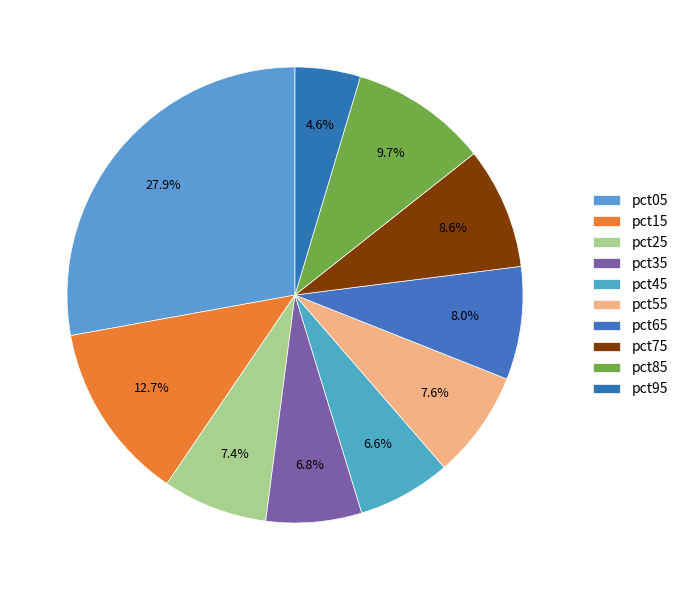

Count the number of slices in the pie.

10